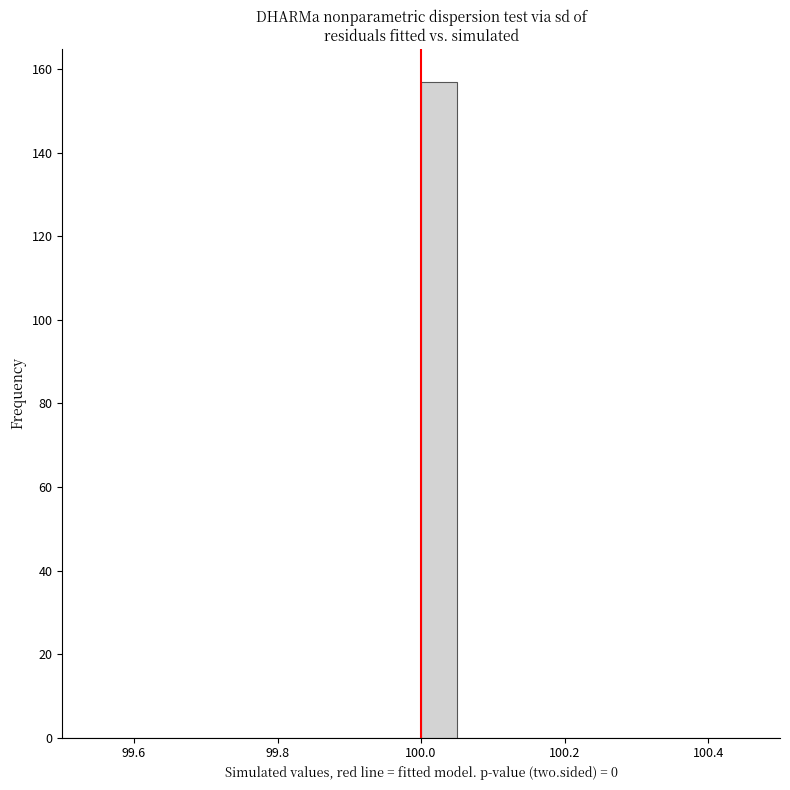

Read against the x-axis, roughly where is the centre of the tallest bar?

100.02